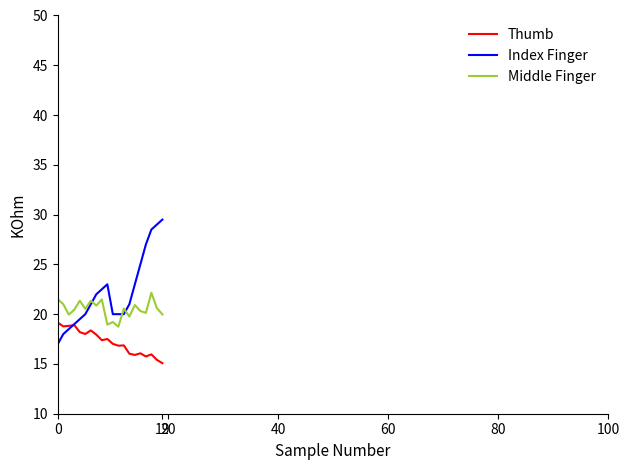

Which series has the widest spread of values?

Index Finger